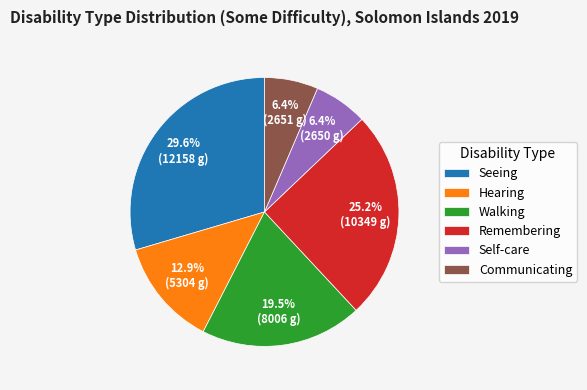

What percentage is the Remembering slice, to the nearest percent?

25%